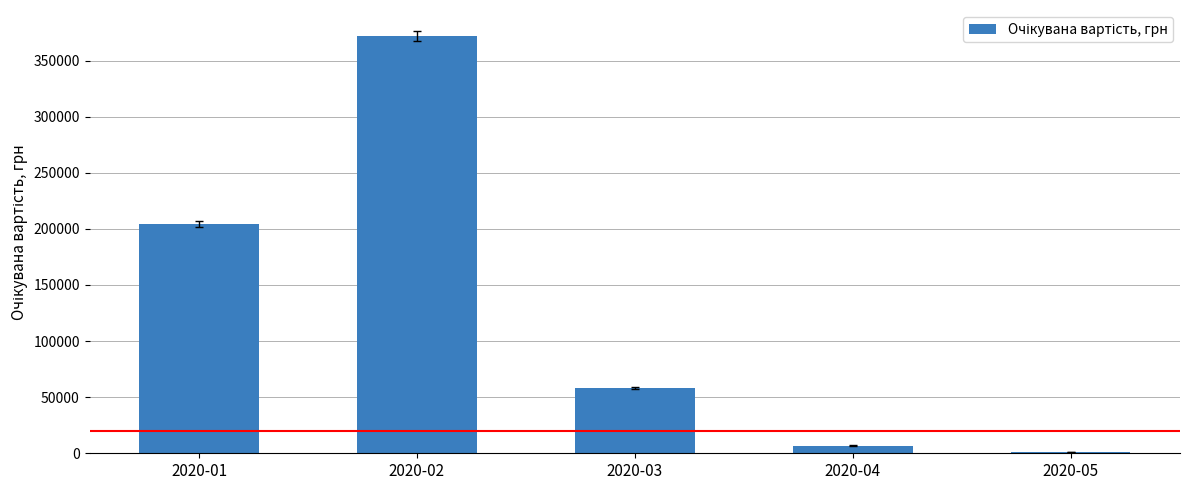

At which category does the chart reach its peak across all series?

2020-02